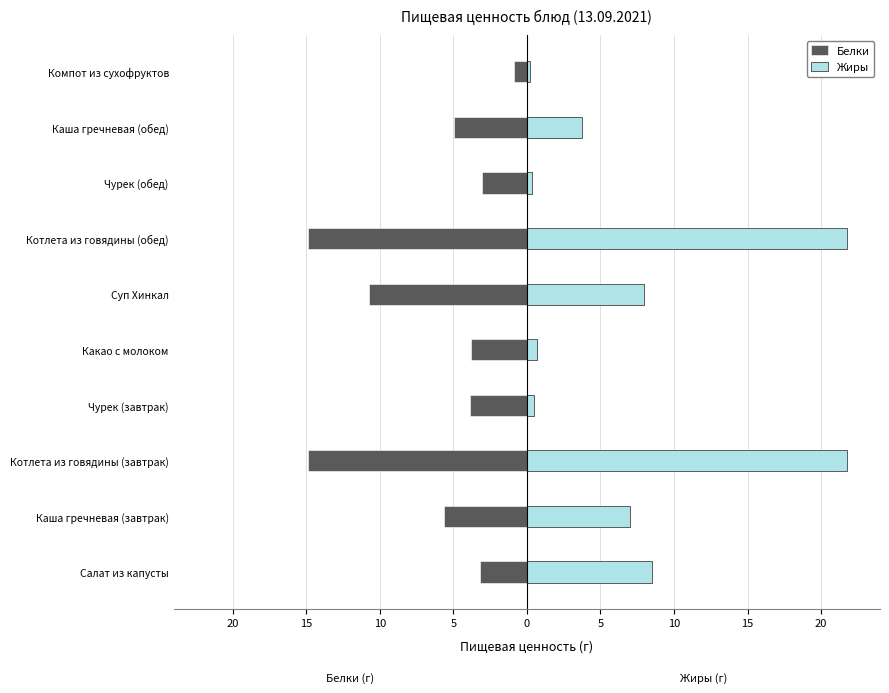

Reading left to right, what are all the values shown in this chart?

Белки: -3.2	-5.6	-14.8	-3.8	-3.8	-10.7	-14.8	-3.1	-5.0	-0.9
Жиры: 8.5	7.0	21.8	0.5	0.7	8.0	21.8	0.4	3.7	0.2